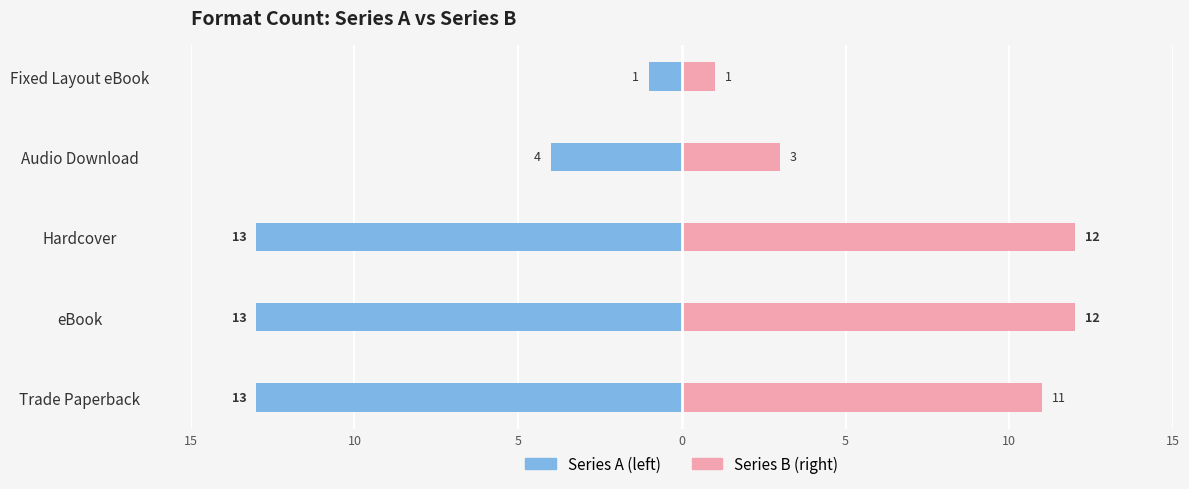

Which series has the widest spread of values?

Trade Paperback / Series A